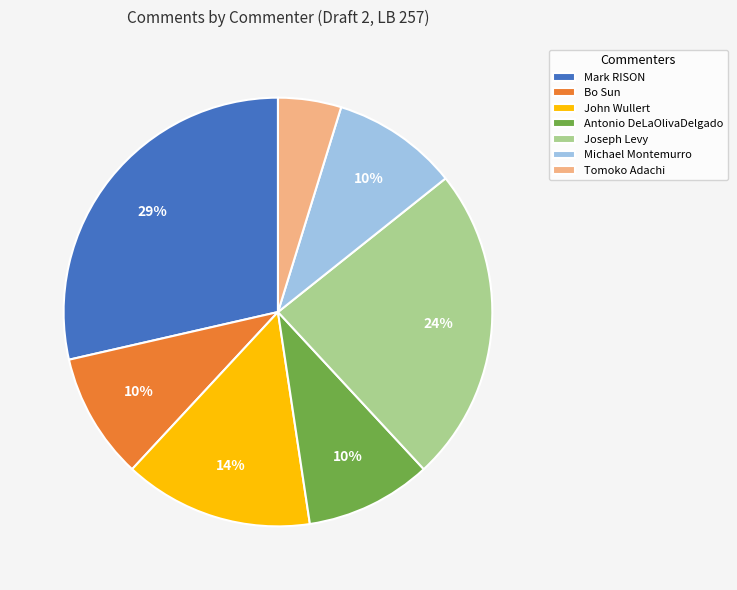

Which slice is the smallest?

Tomoko Adachi